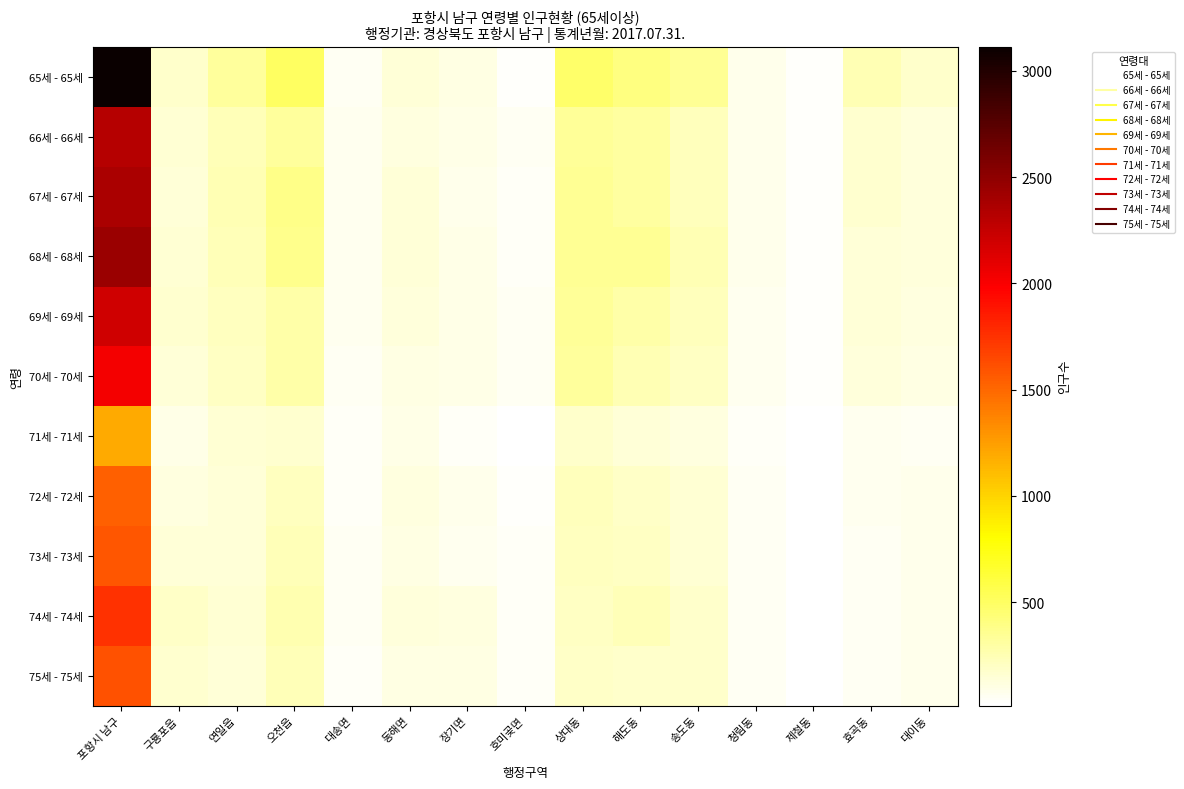

At how many categories does at least one series exceed 68?

13